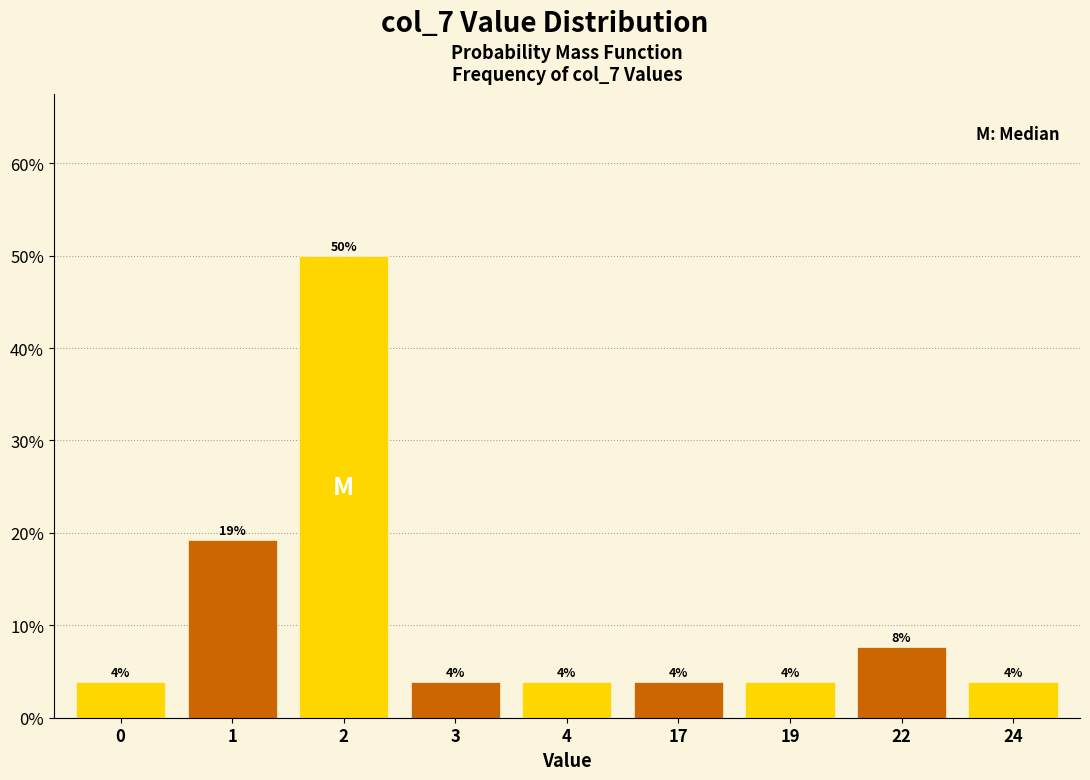

Are the bars horizontal?

No